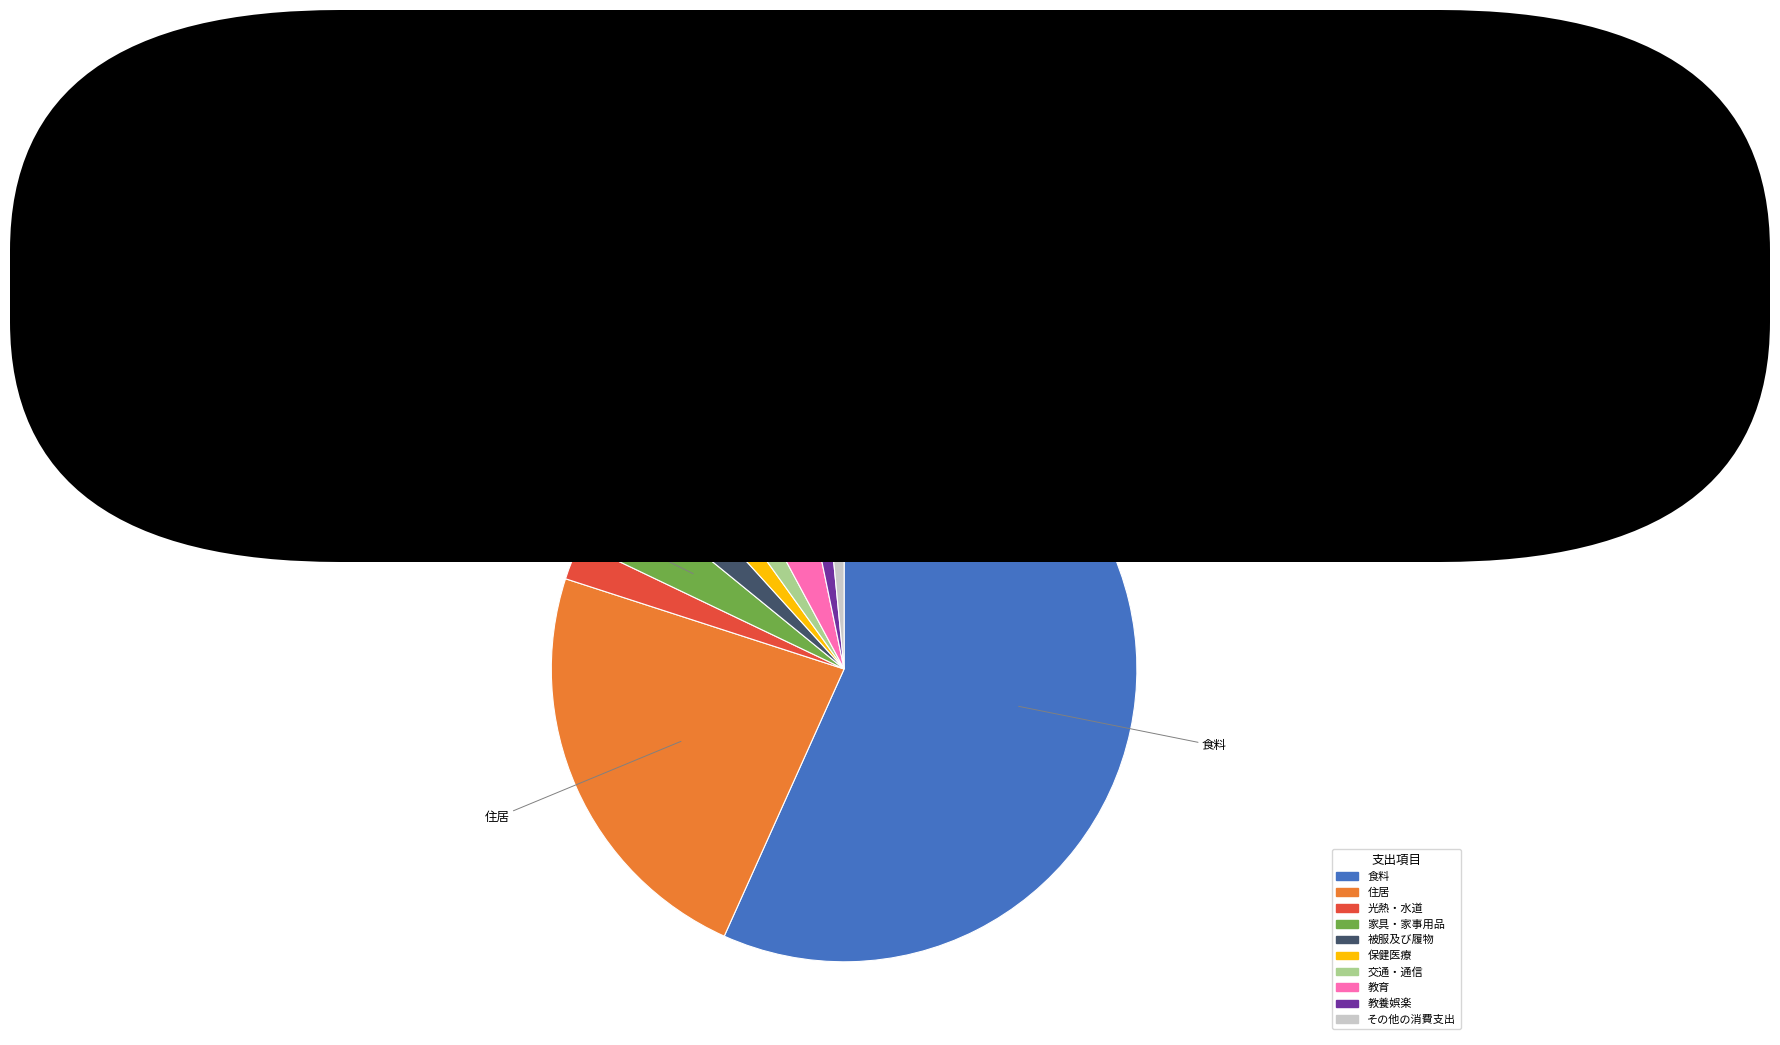

The 光熱・水道 slice represents 2% of the pie. True or false?

True